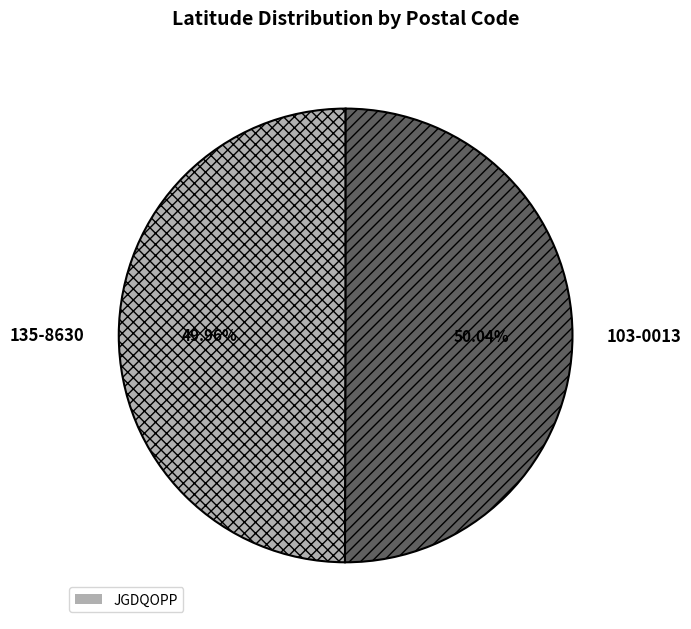

Is there any slice that represents more than half of the pie?

Yes